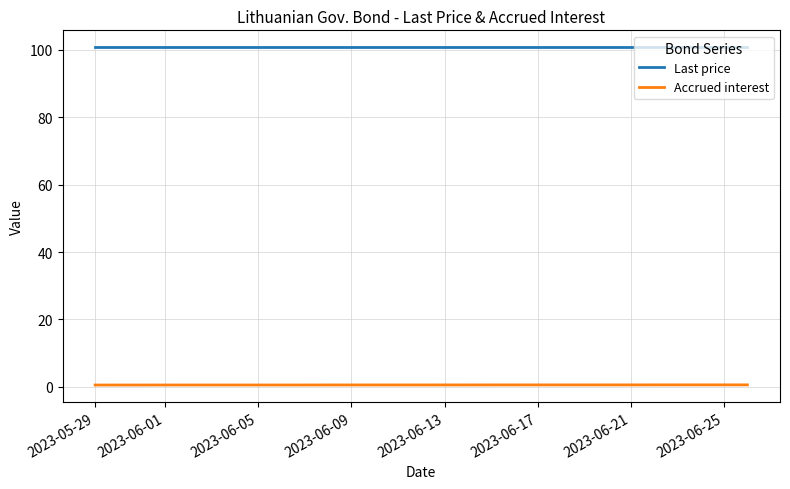

List the series in order of their peak value, lowest first.

Accrued interest, Last price